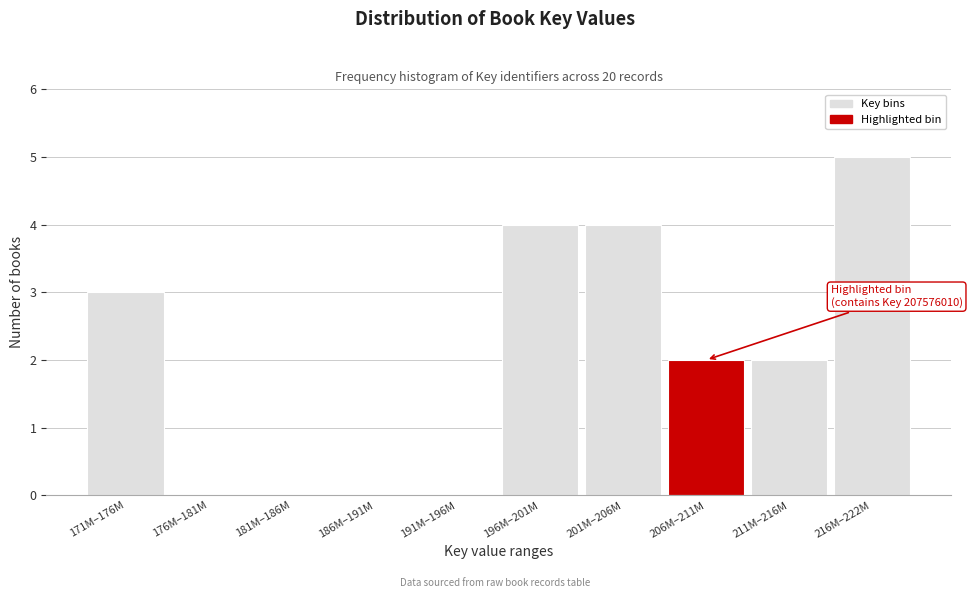

Reading left to right, extract all data points from this chart.

171M–176M=3	176M–181M=0	181M–186M=0	186M–191M=0	191M–196M=0	196M–201M=4	201M–206M=4	206M–211M=2	211M–216M=2	216M–222M=5